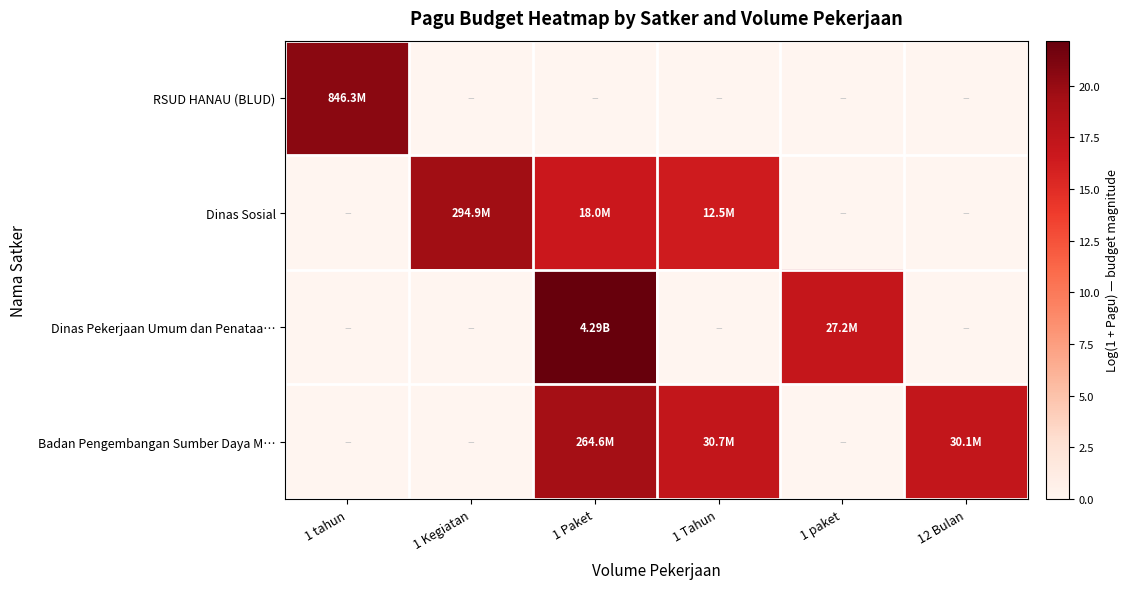

Reading left to right, extract all data points from this chart.

RSUD HANAU (BLUD): 1 tahun=20.6	1 Kegiatan=0.0	1 Paket=0.0	1 Tahun=0.0	1 paket=0.0	12 Bulan=0.0
Dinas Sosial: 1 tahun=0.0	1 Kegiatan=19.5	1 Paket=16.7	1 Tahun=16.3	1 paket=0.0	12 Bulan=0.0
Dinas Pekerjaan Umum dan Penataa…: 1 tahun=0.0	1 Kegiatan=0.0	1 Paket=22.2	1 Tahun=0.0	1 paket=17.1	12 Bulan=0.0
Badan Pengembangan Sumber Daya M…: 1 tahun=0.0	1 Kegiatan=0.0	1 Paket=19.4	1 Tahun=17.2	1 paket=0.0	12 Bulan=17.2